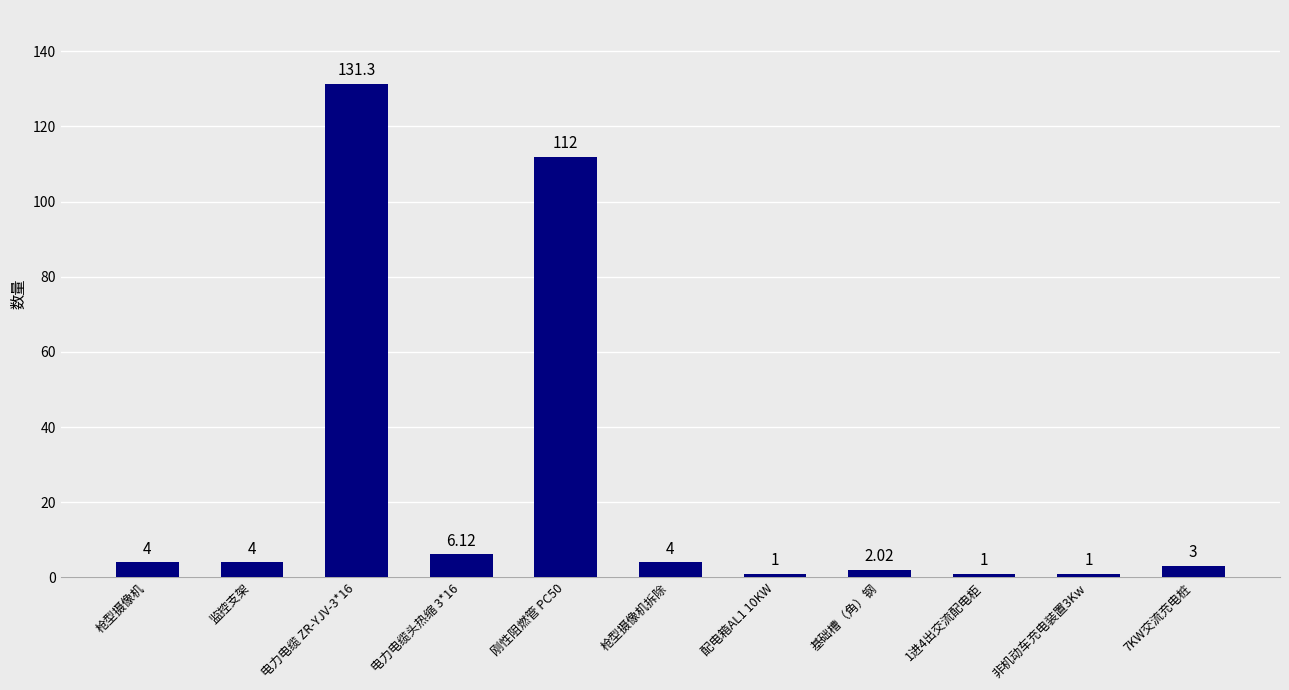

Read the value at 配电箱AL1 10KW.

1.0